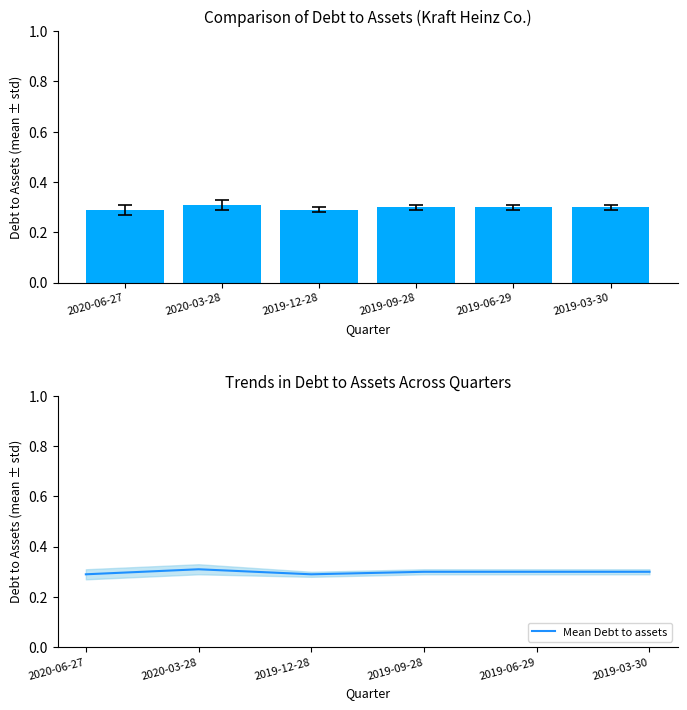

What is the average value of the Debt to assets series?

0.3